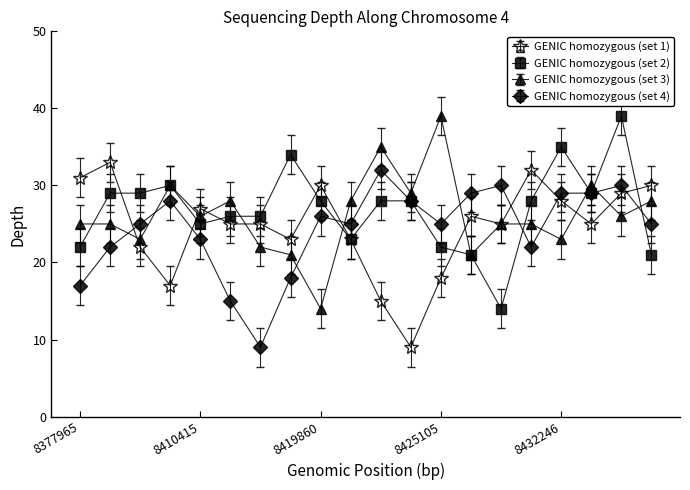

Reading left to right, list all the values displayed in this chart.

depth_bin_1: 8377965=31	8389222=33	8402424=22	8402771=17	8410415=27	8410887=25	8419520=25	8419834=23	8419860=30	8420007=23	8422176=15	8424753=9	8425105=18	8426407=26	8427820=25	8431872=32	8432246=28	8432581=25	8432716=29	8433967=30
depth_bin_2: 8377965=22	8389222=29	8402424=29	8402771=30	8410415=25	8410887=26	8419520=26	8419834=34	8419860=28	8420007=23	8422176=28	8424753=28	8425105=22	8426407=21	8427820=14	8431872=28	8432246=35	8432581=29	8432716=39	8433967=21
depth_bin_3: 8377965=25	8389222=25	8402424=23	8402771=30	8410415=26	8410887=28	8419520=22	8419834=21	8419860=14	8420007=28	8422176=35	8424753=29	8425105=39	8426407=21	8427820=25	8431872=25	8432246=23	8432581=30	8432716=26	8433967=28
depth_bin_4: 8377965=17	8389222=22	8402424=25	8402771=28	8410415=23	8410887=15	8419520=9	8419834=18	8419860=26	8420007=25	8422176=32	8424753=28	8425105=25	8426407=29	8427820=30	8431872=22	8432246=29	8432581=29	8432716=30	8433967=25